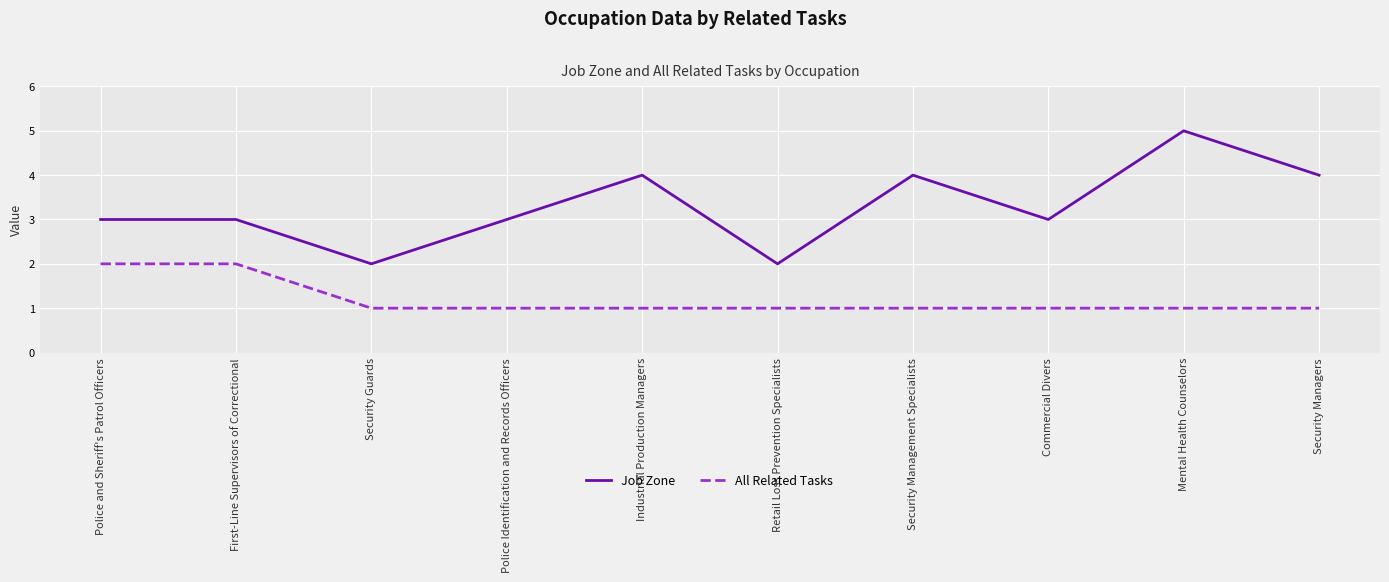

Is the value of Job Zone at Security Managers greater than the value of All Related Tasks at Security Guards?

Yes